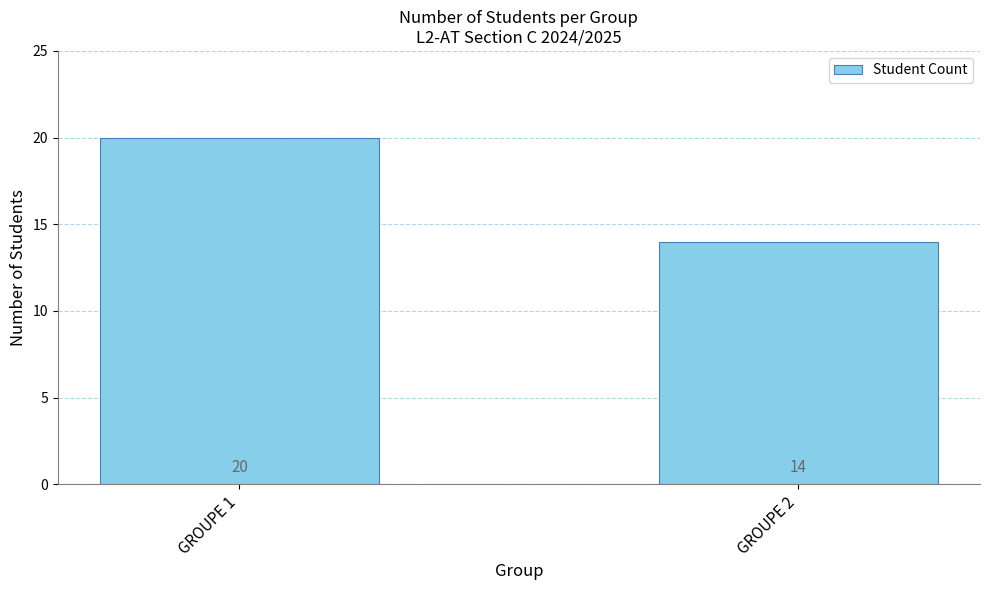

What is the sum of all values?

34